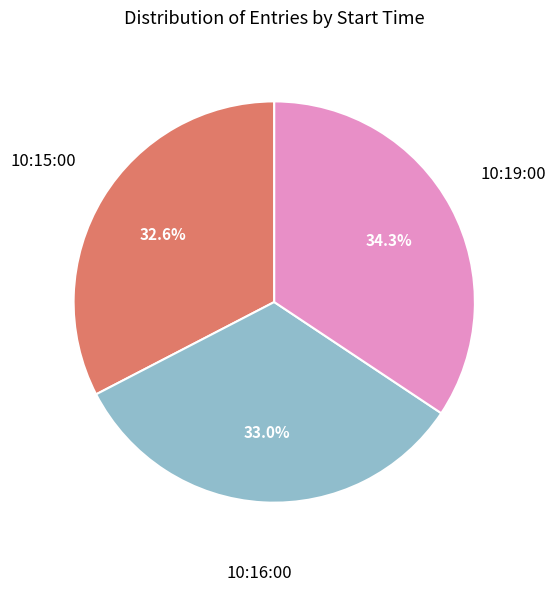

Is there a majority slice in this chart?

No